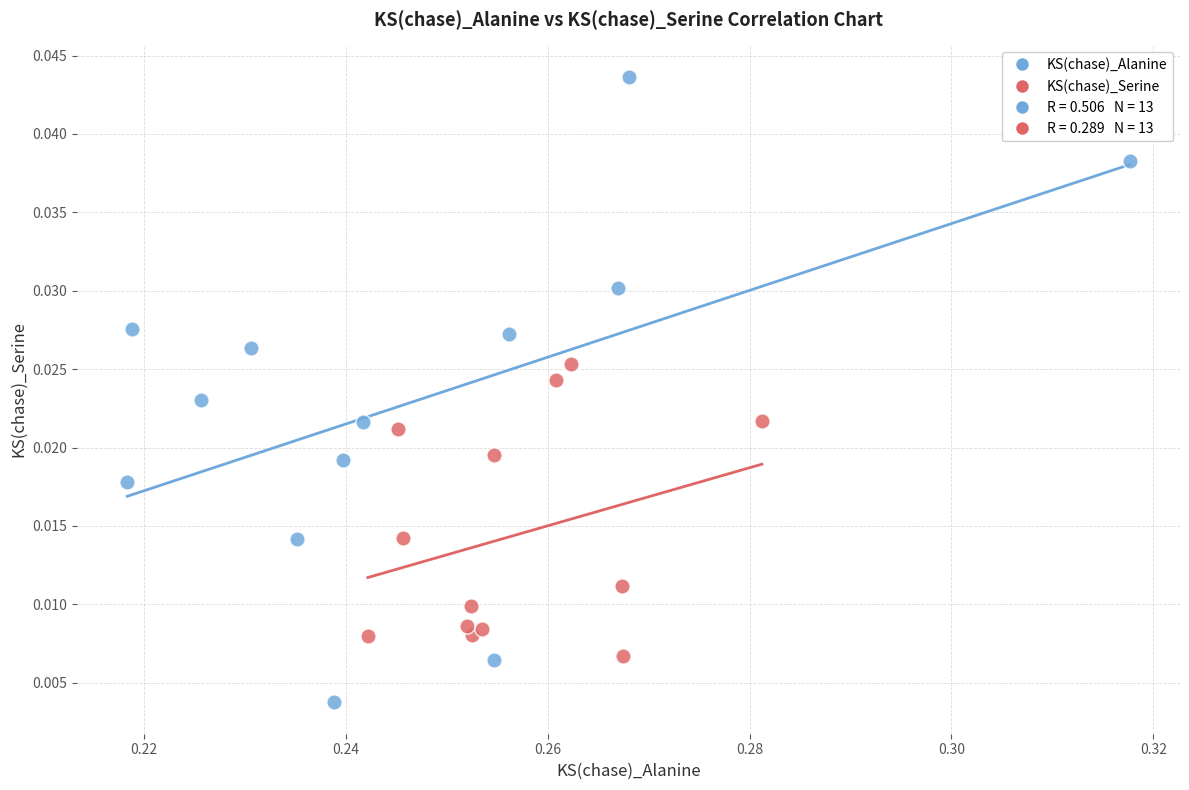

Which series reaches the minimum Y coordinate?

KS(chase)_Alanine